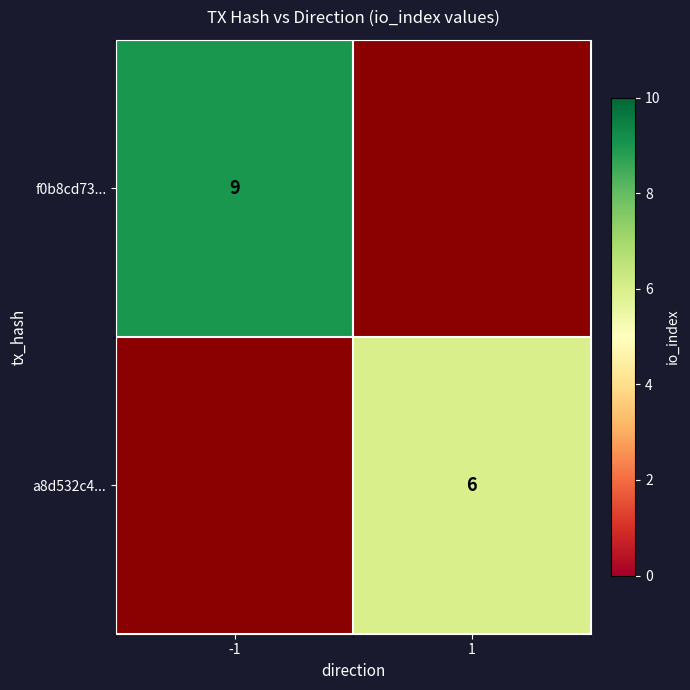

Is it true that a8d532c4... equals 6 at 1?

True